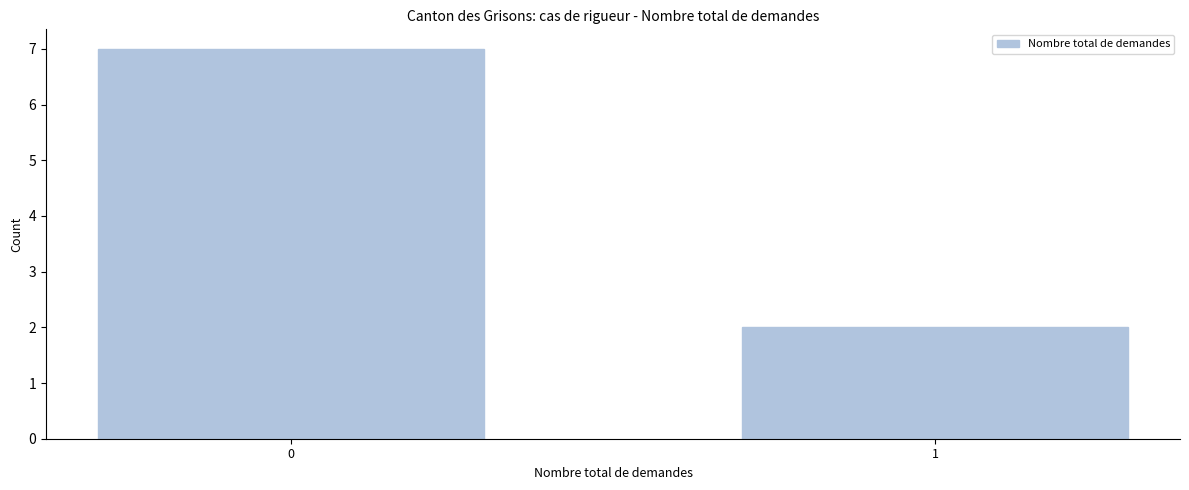

Reading left to right, what are all the values shown in this chart?

0=7	1=2